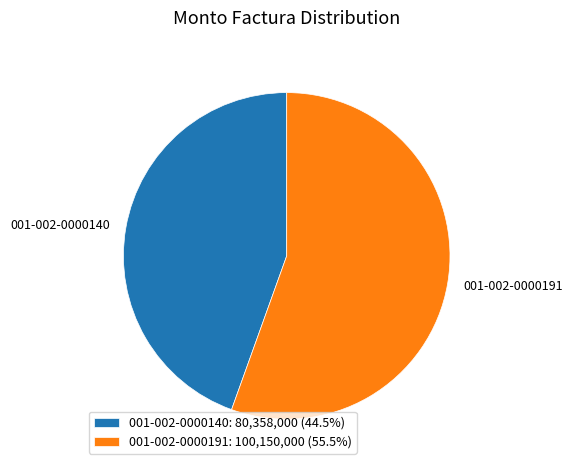

Combined, do 001-002-0000140 and 001-002-0000191 account for over 50%?

Yes